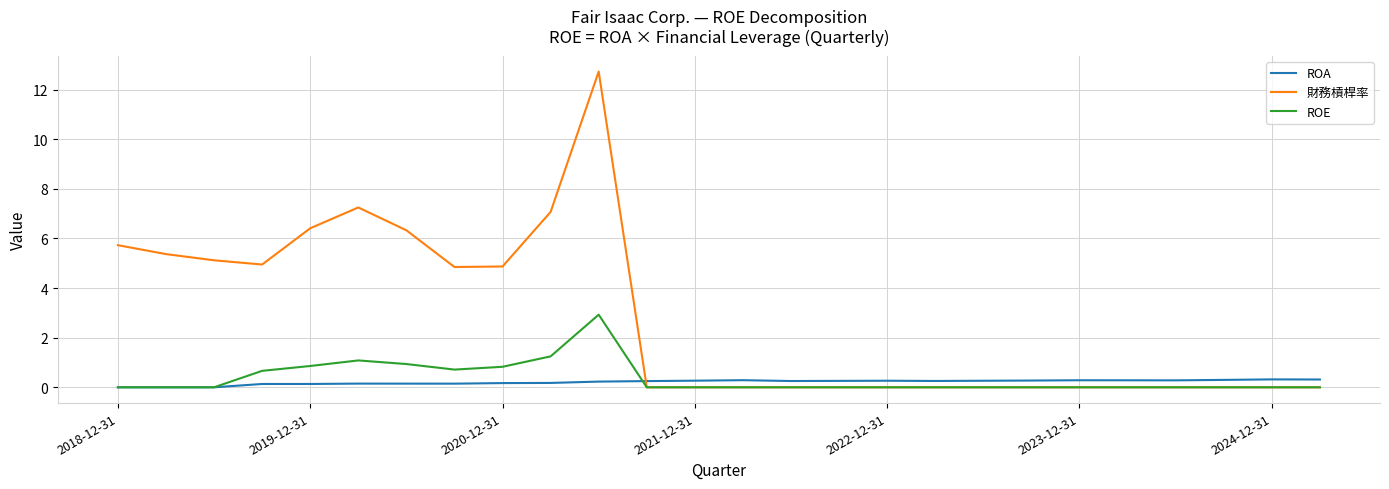

What are all the series names shown in the legend?

ROA, 財務槓桿率, ROE